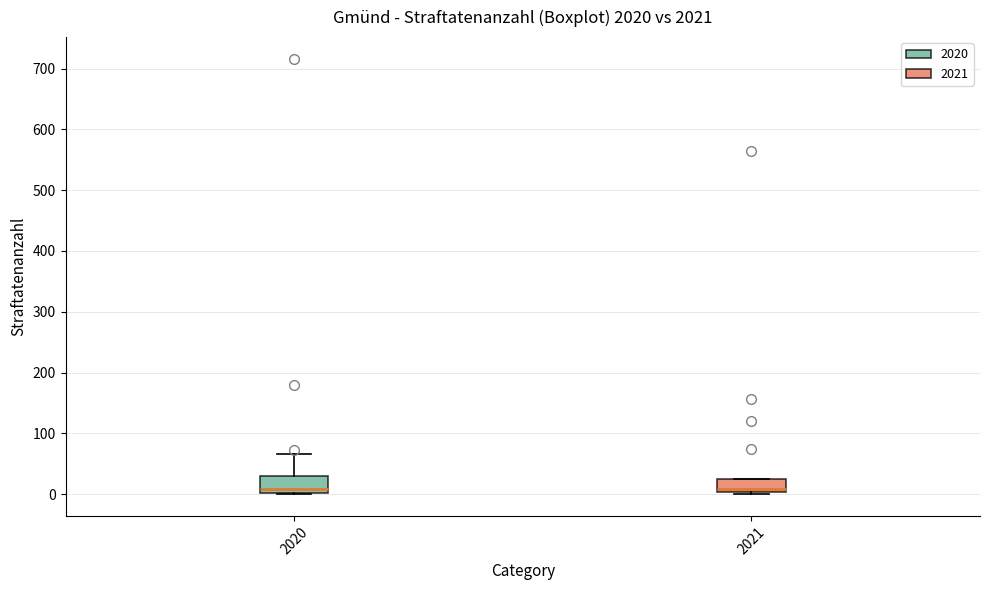

Where is the lower edge of the box at x = 2021 on the y-axis? The values are not printed on the chart, so give them approximately, as read against the axis.

0